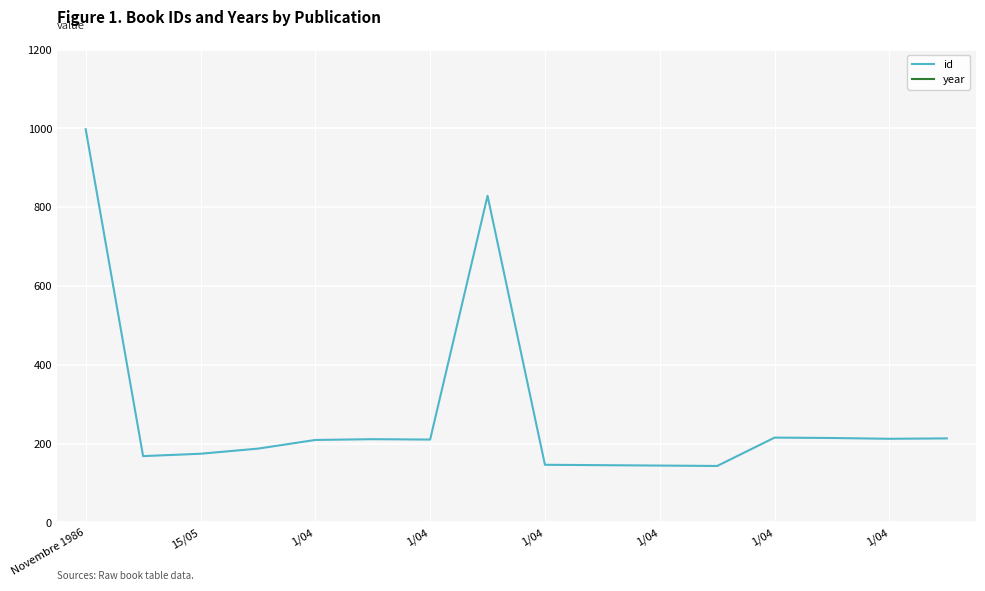

Reading left to right, what are all the values shown in this chart?

id: 998	168	174	187	209	211	210	829	146	145	144	143	215	214	212	213
year: 1986	1986	1986	1986	1986	1986	1986	1986	1986	1986	1986	1986	1986	1986	1986	1986